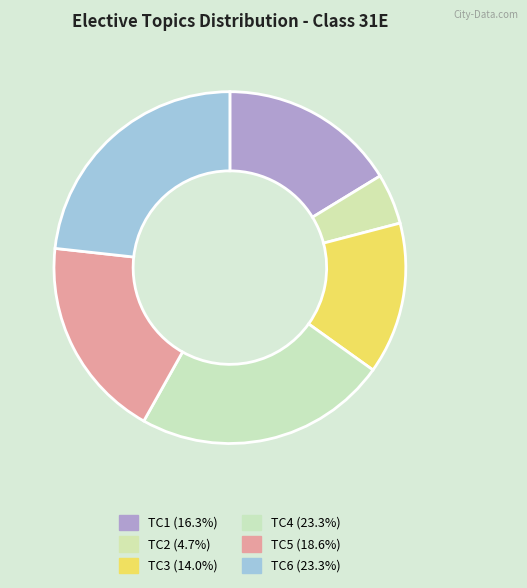

Is TC5 the majority of the pie?

No